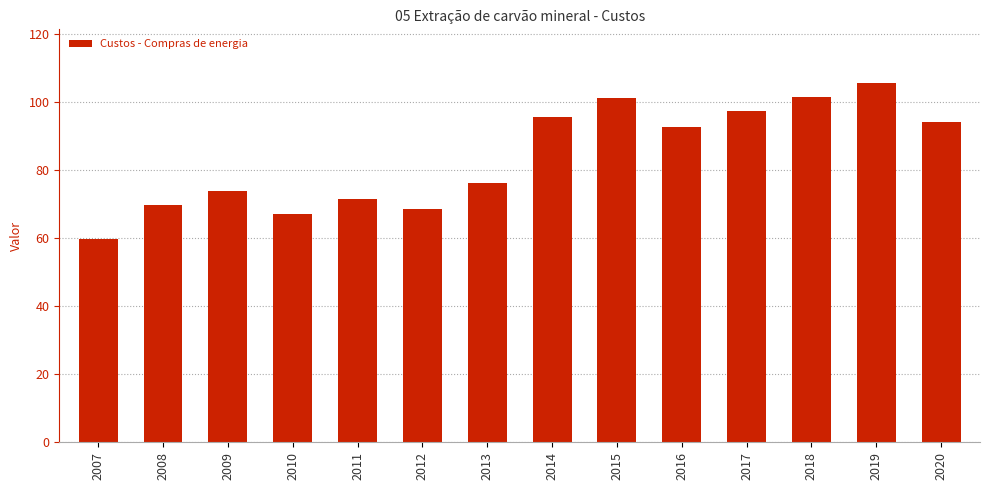

What is the smallest value displayed?

59.7